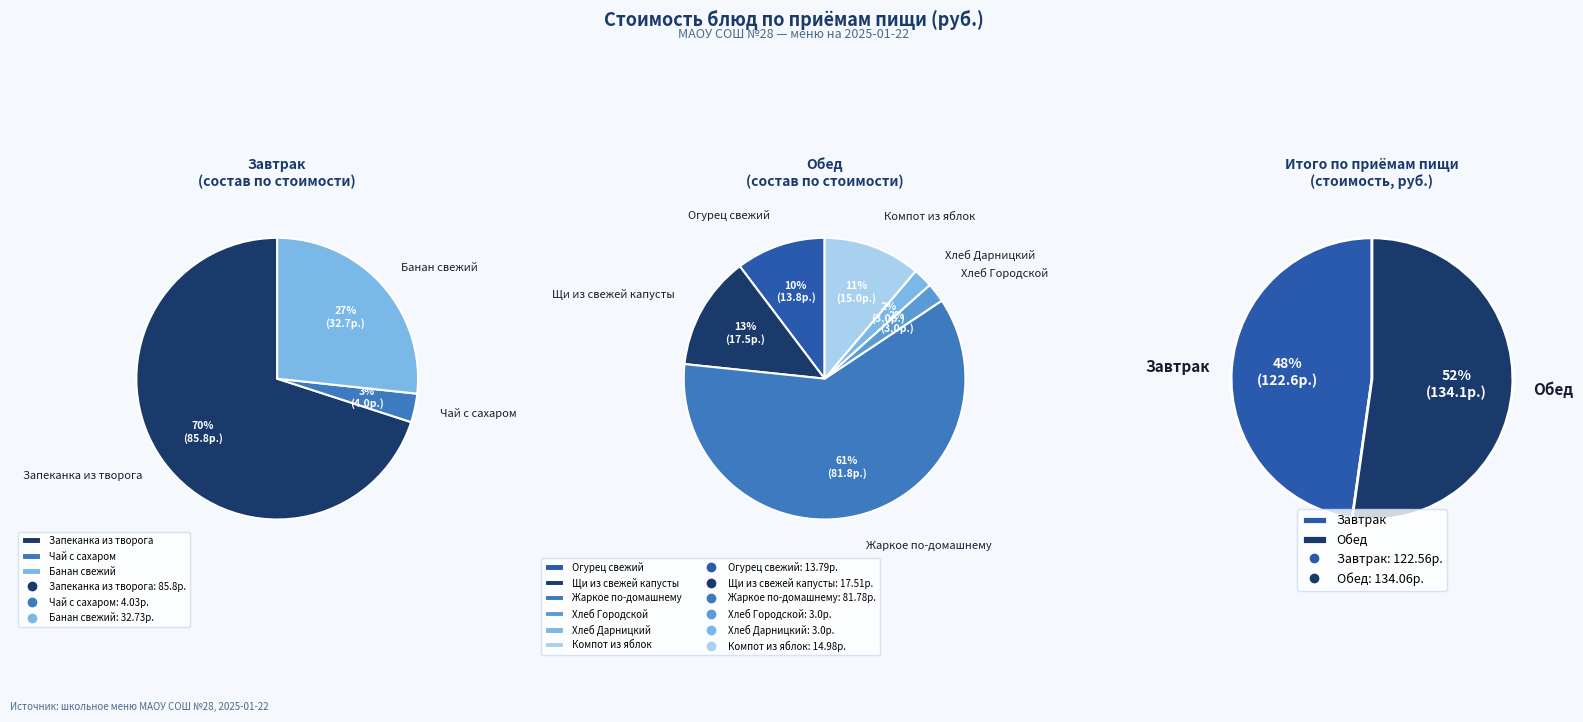

Does Банан свежий account for over 50% of the chart?

No